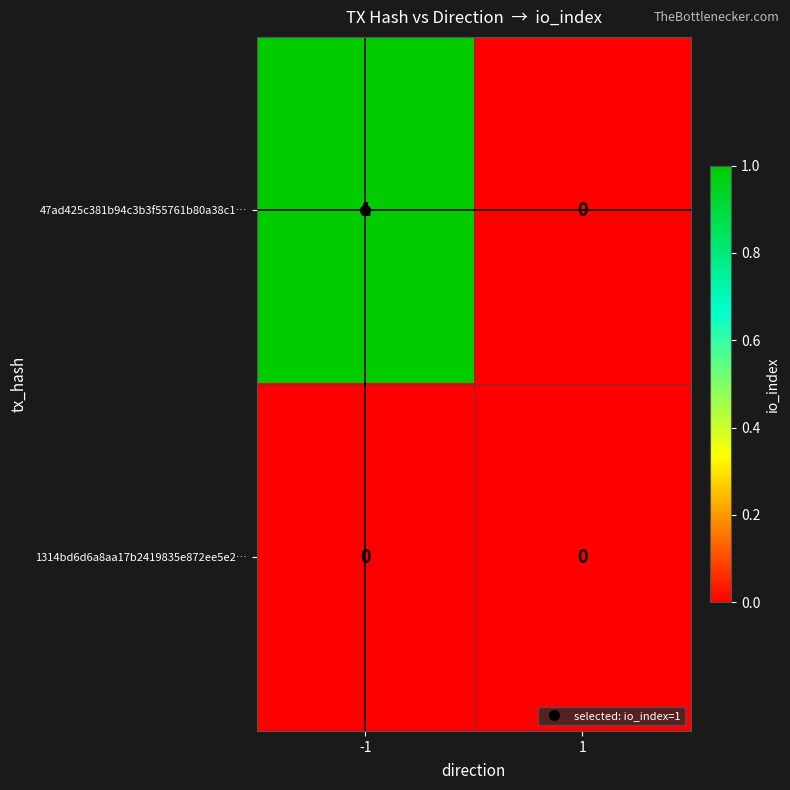

Which label corresponds to the largest value in the chart?

-1